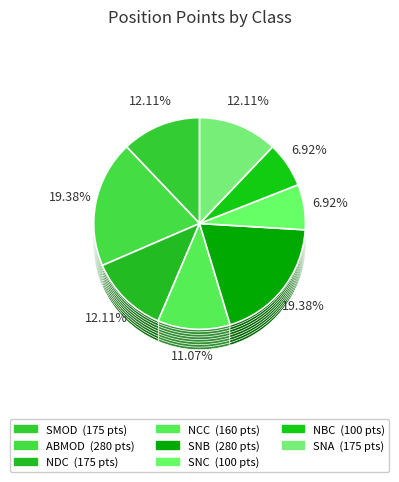

Is there a majority slice in this chart?

No